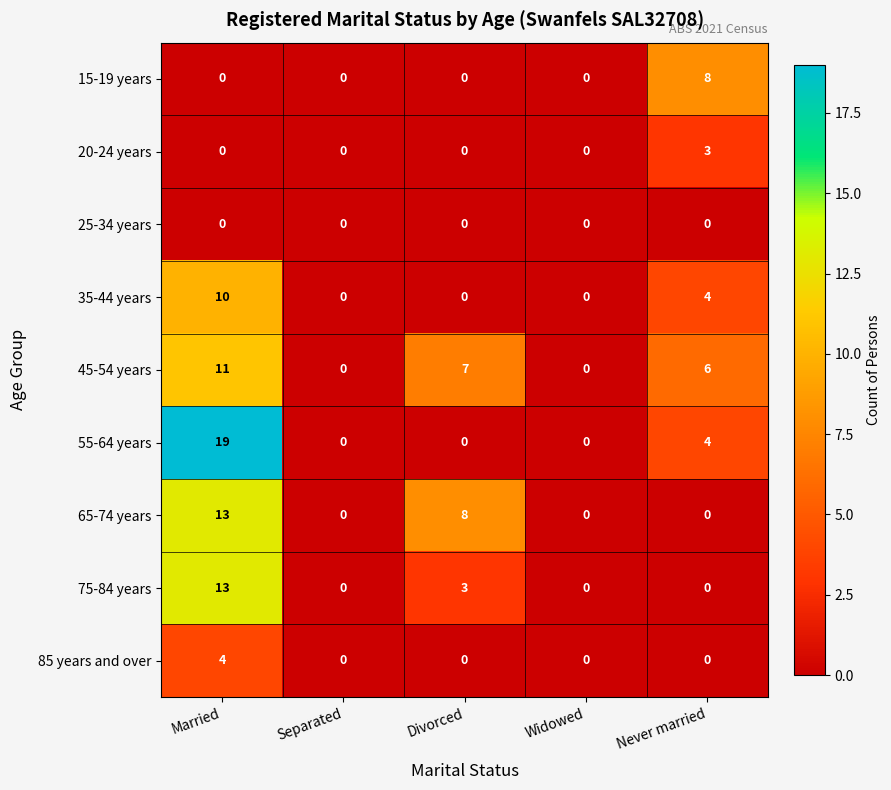

True or false: 20-24 years has a value of 0 at Married.

True